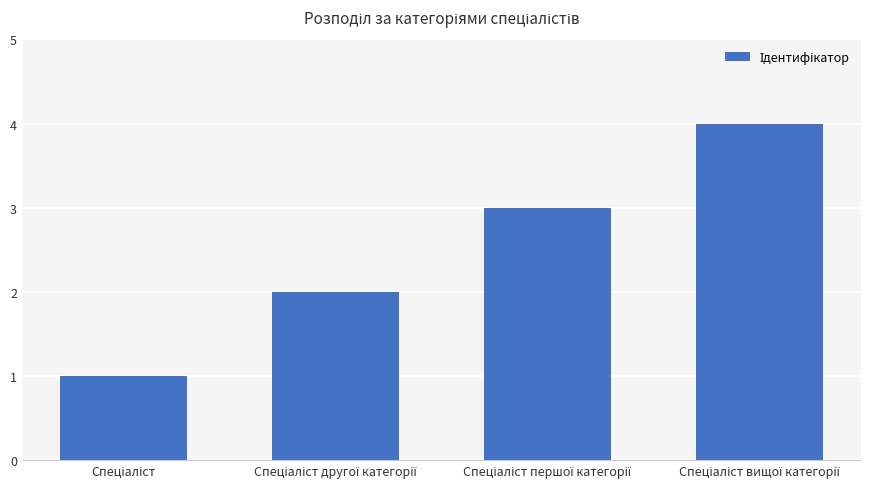

What is the greatest value displayed?

4